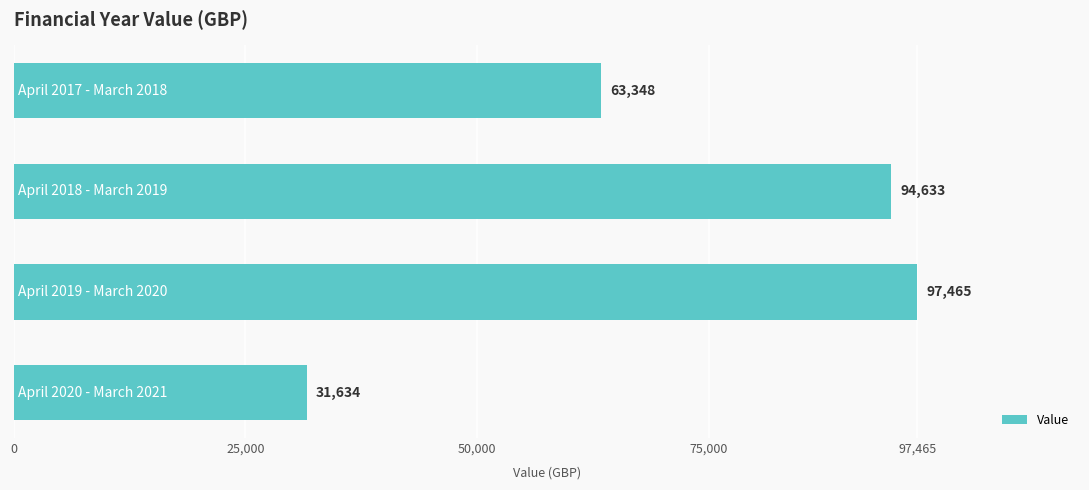

Reading top to bottom, what are all the values shown in this chart?

63348	94633	97465	31634